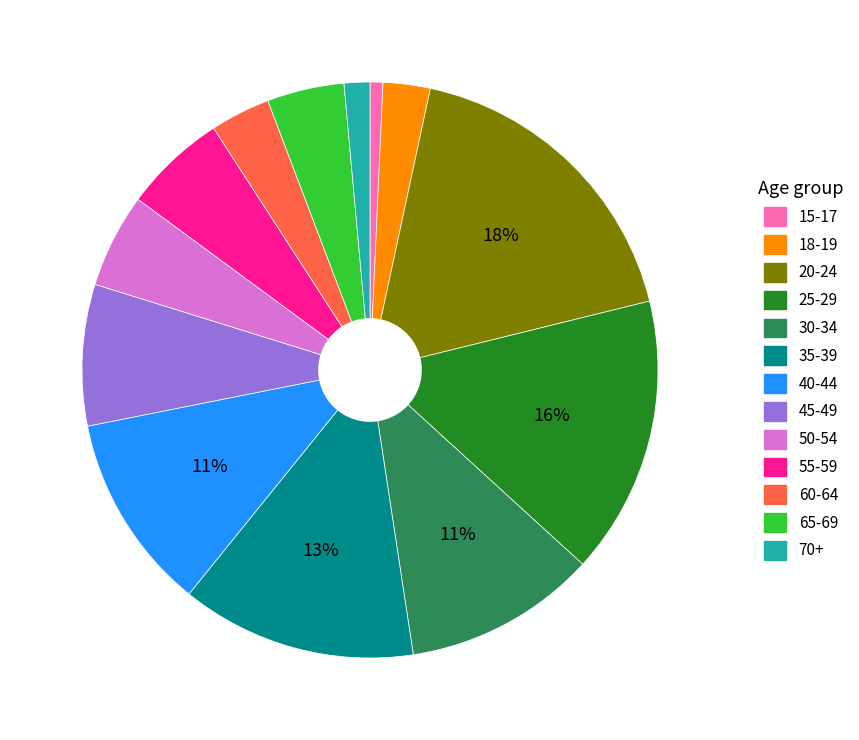

What is the largest slice in the pie chart?

20-24